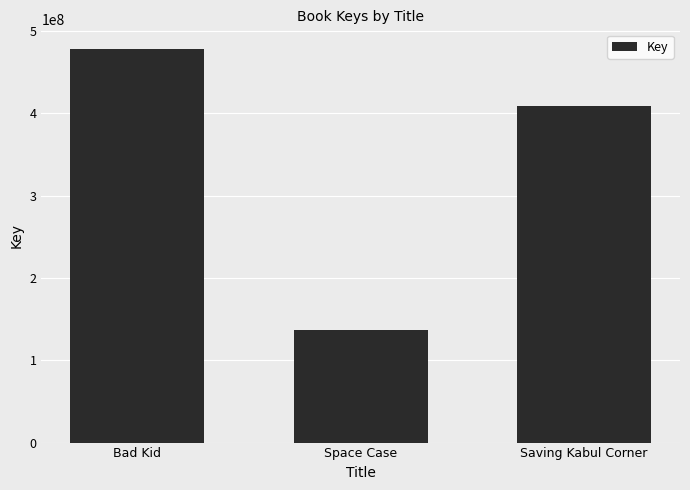

Between Bad Kid and Space Case, which is larger?

Bad Kid